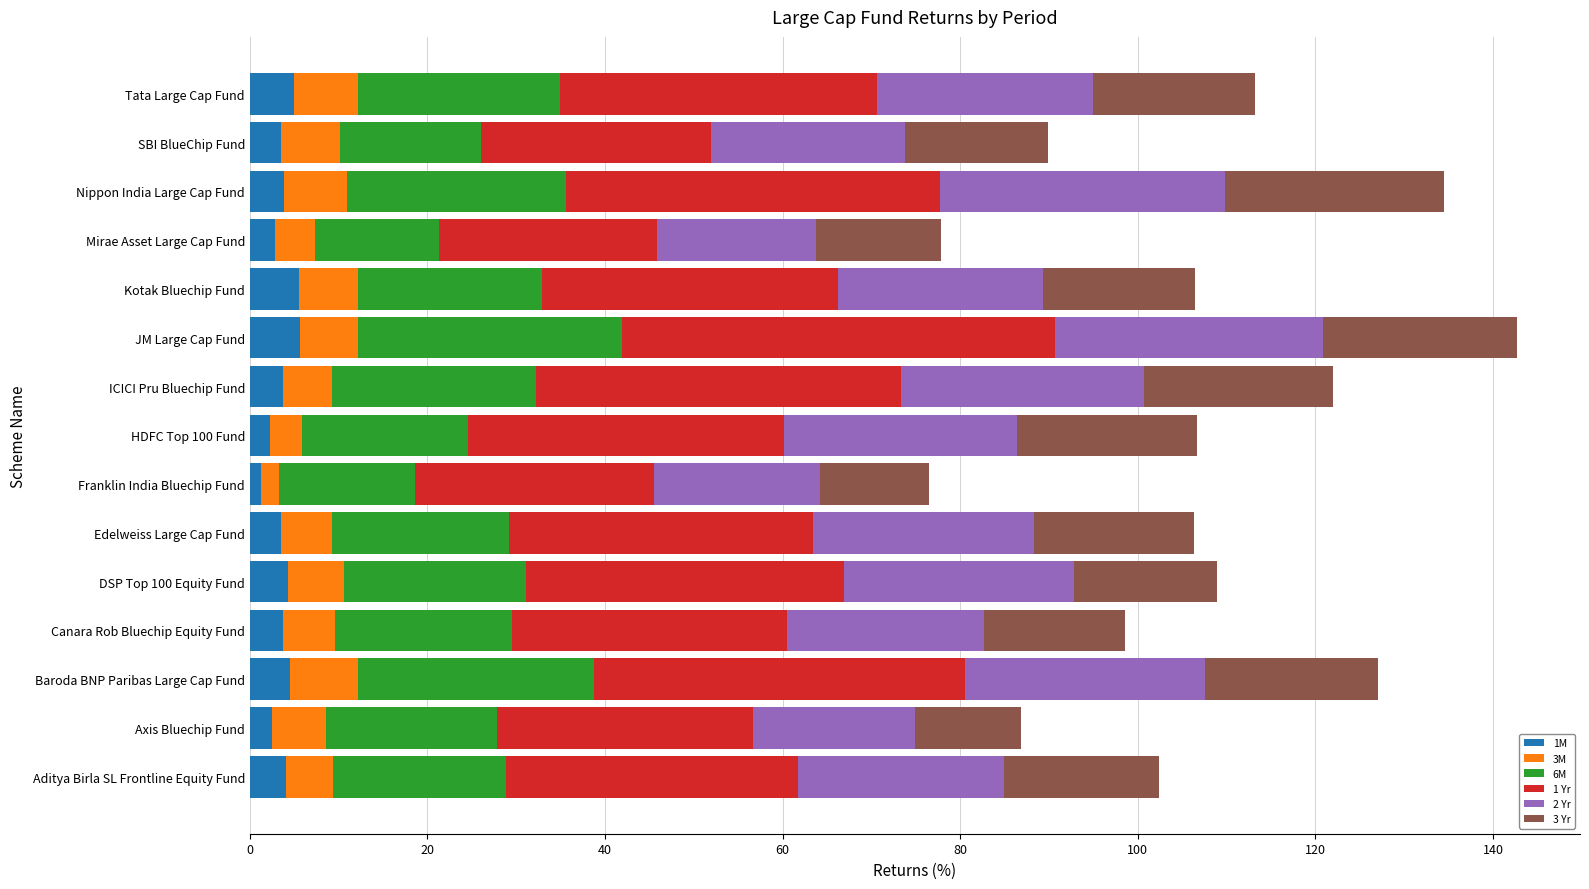

What is the total value across all series at DSP Top 100 Equity Fund?

108.9